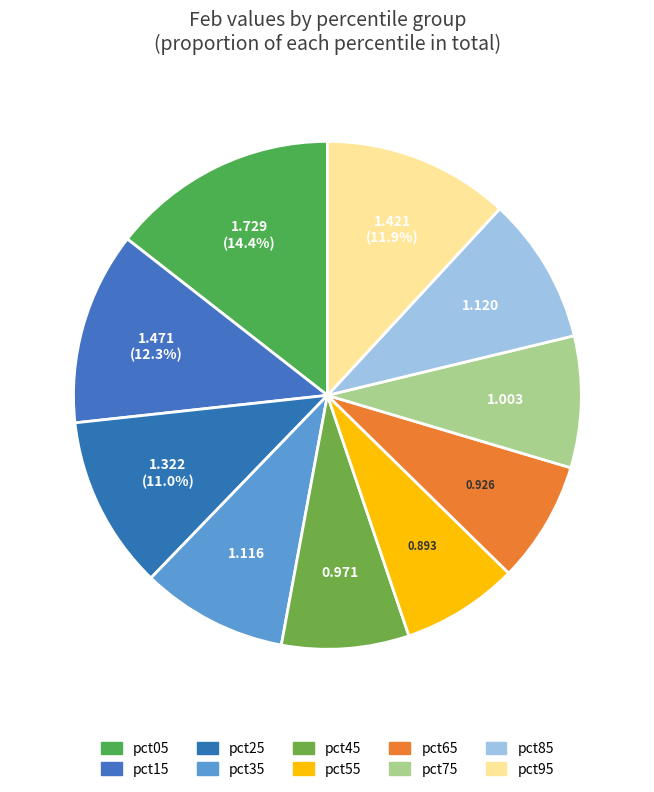

To the nearest percent, what is the difference between the largest and smallest slice percentages?

7%